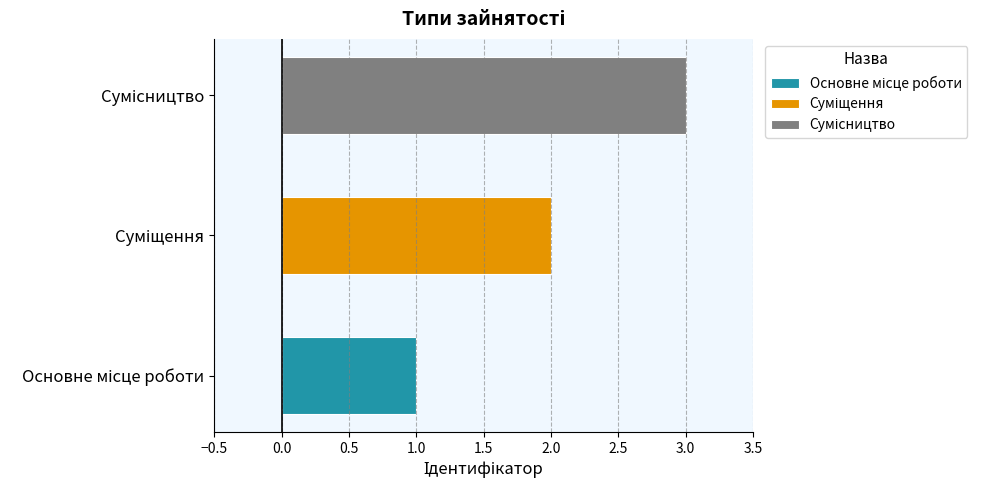

What is the greatest value displayed?

3